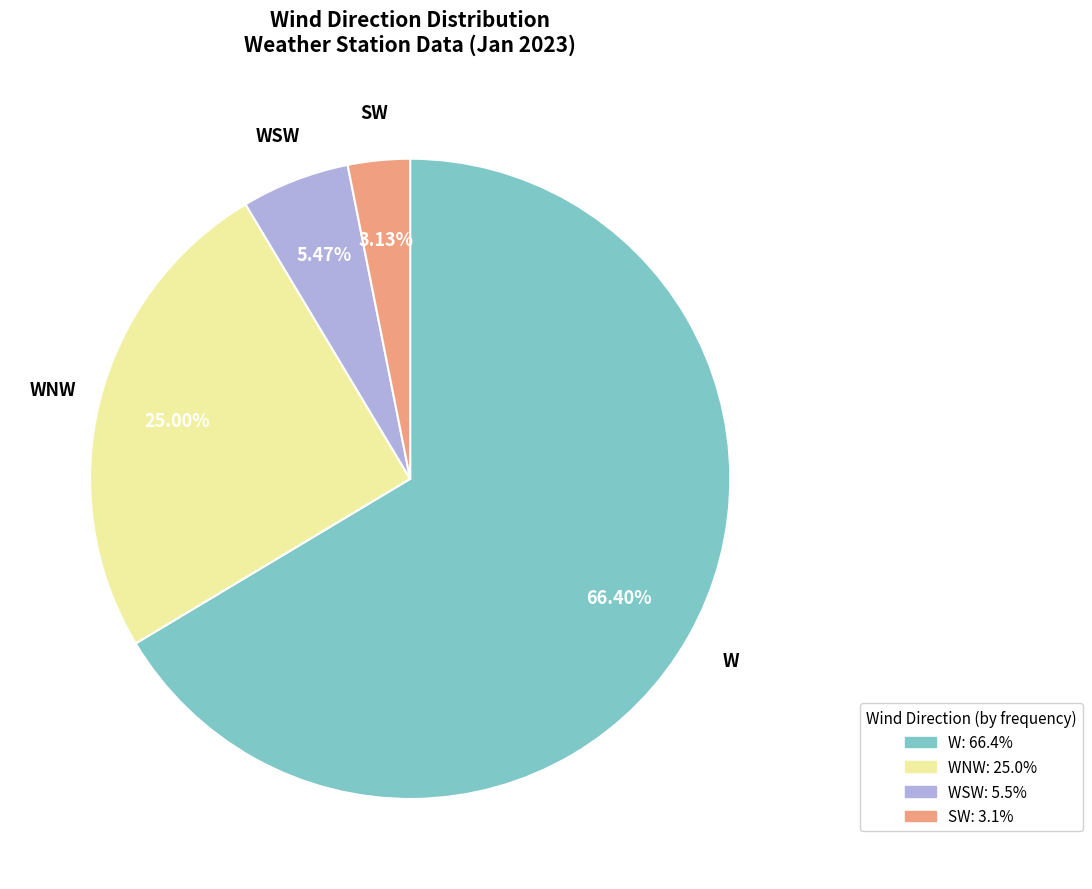

Is there a majority slice in this chart?

Yes